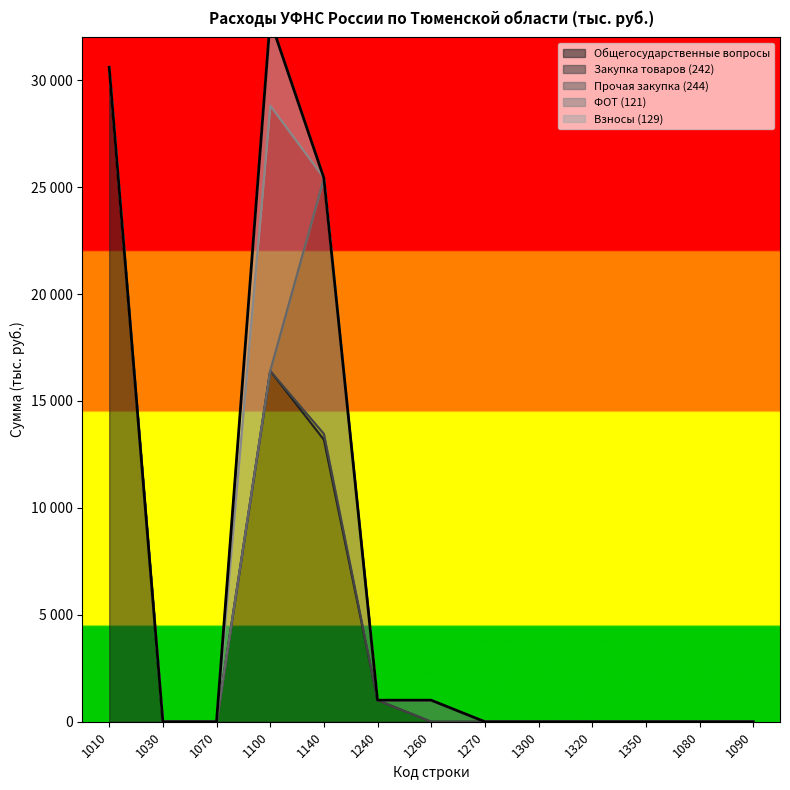

True or false: Общегосударственные вопросы and Взносы (129) intersect in this chart.

False